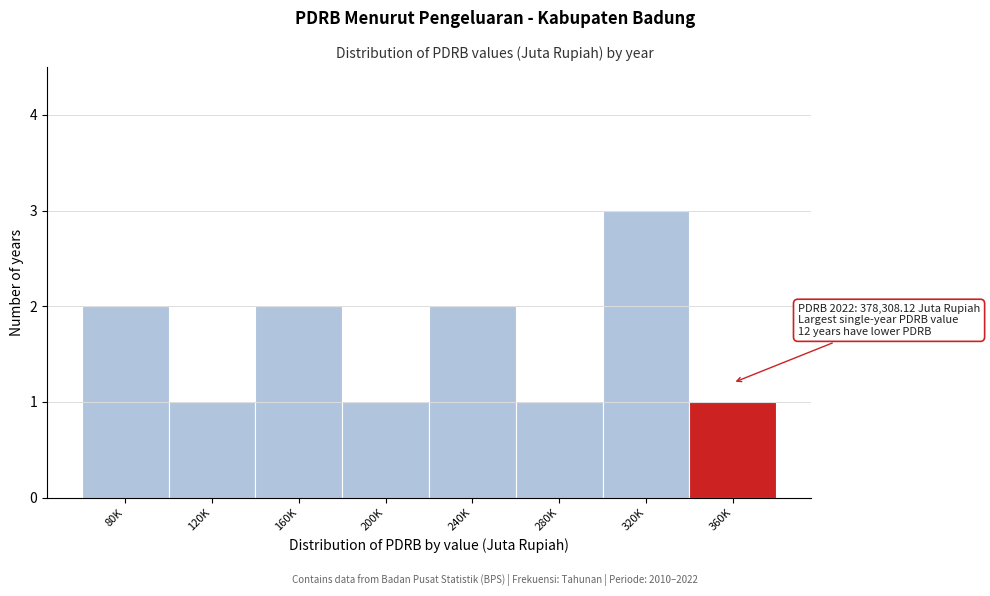

Reading left to right, extract all data points from this chart.

80K=2	120K=1	160K=2	200K=1	240K=2	280K=1	320K=3	360K=1